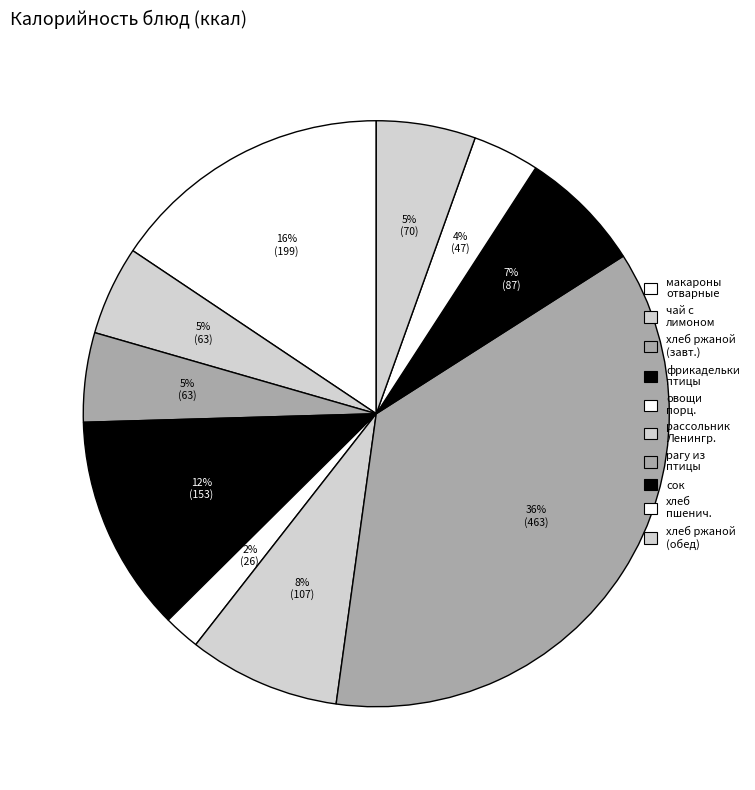

How many slices are in this pie chart?

10